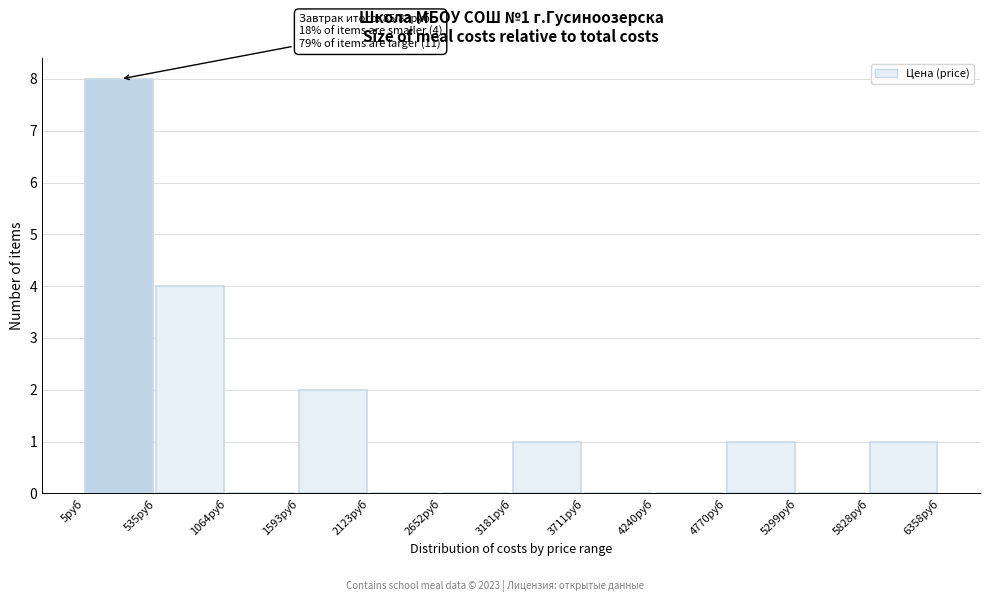

Over which range of the x-axis is the bar tallest?

0 to 500